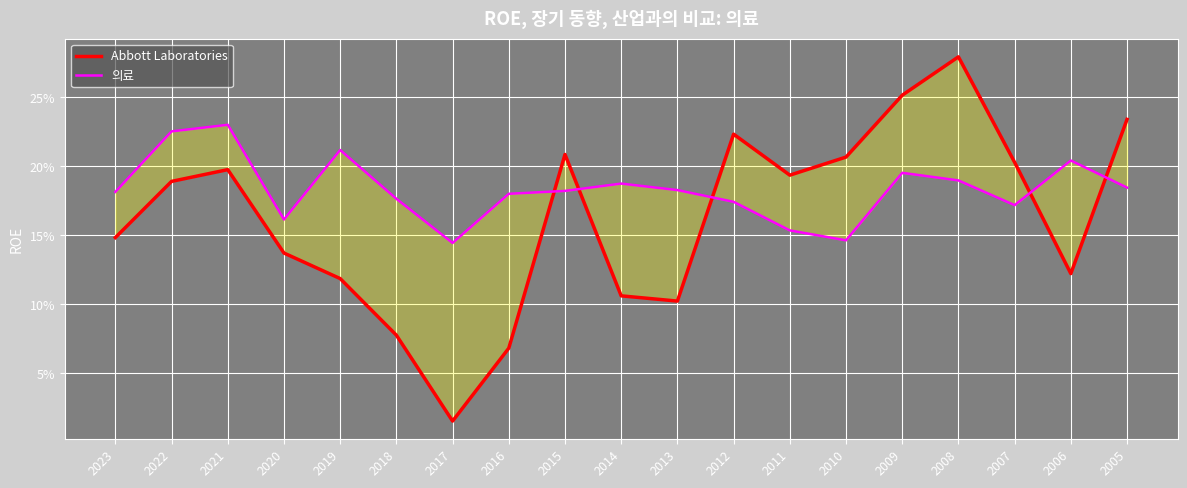

How many interior local peaks does the Abbott Laboratories series have?

4